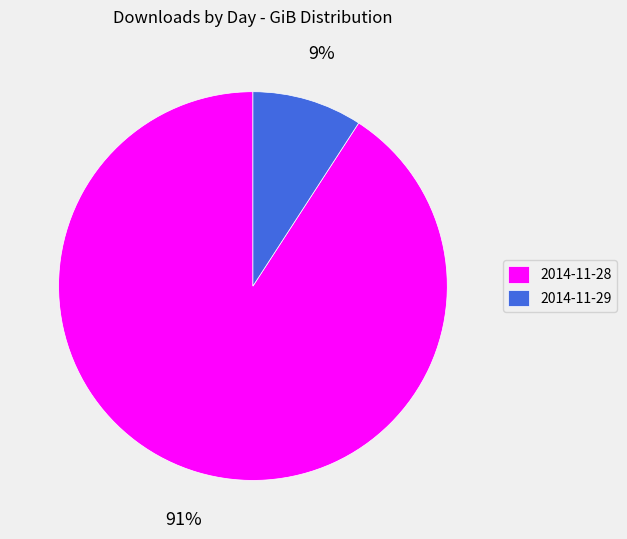

Which slice is the largest?

2014-11-28